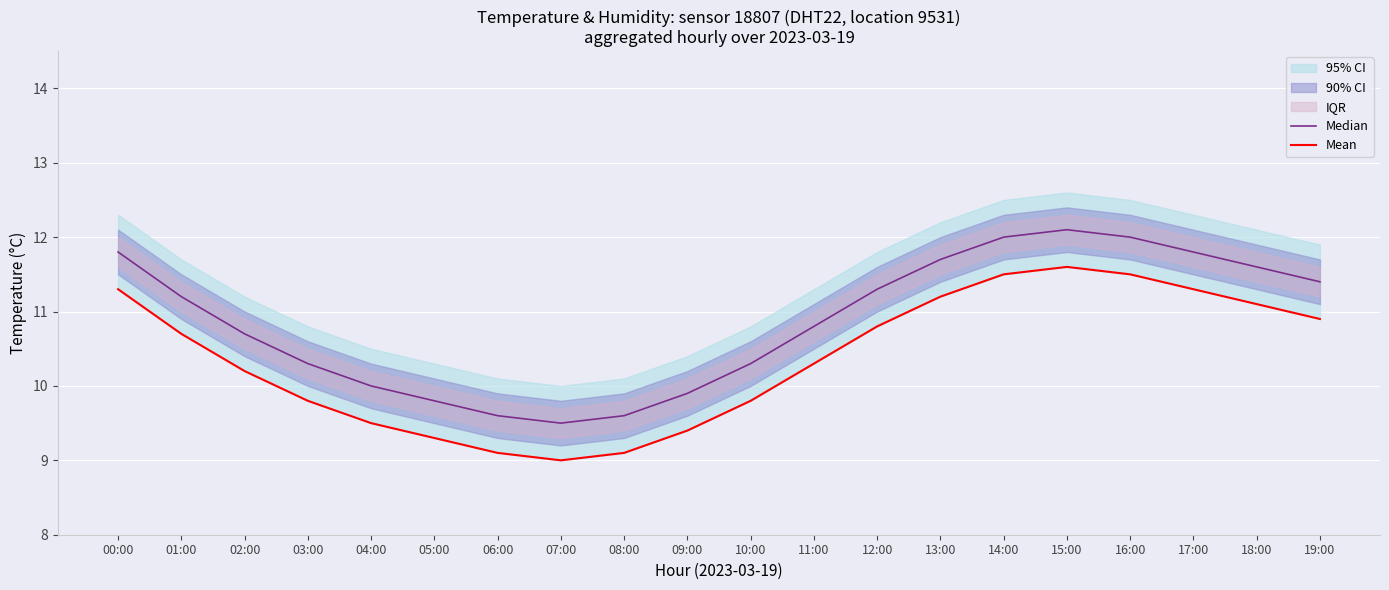

What is the spread (max minus min) of values at 15:00?

0.5